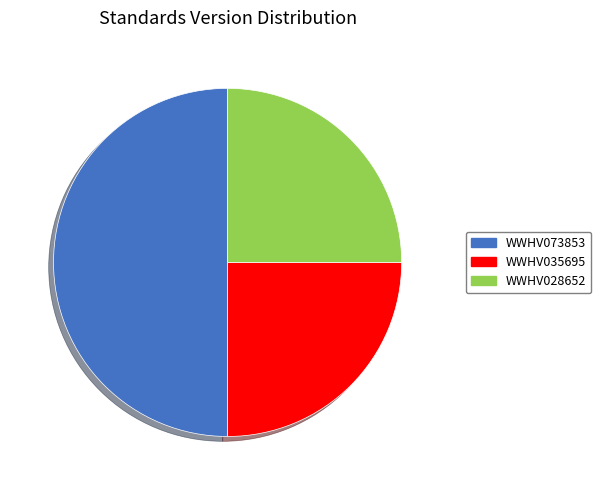

What is the ratio of the value at WWHV073853 to the value at WWHV035695?

2.0